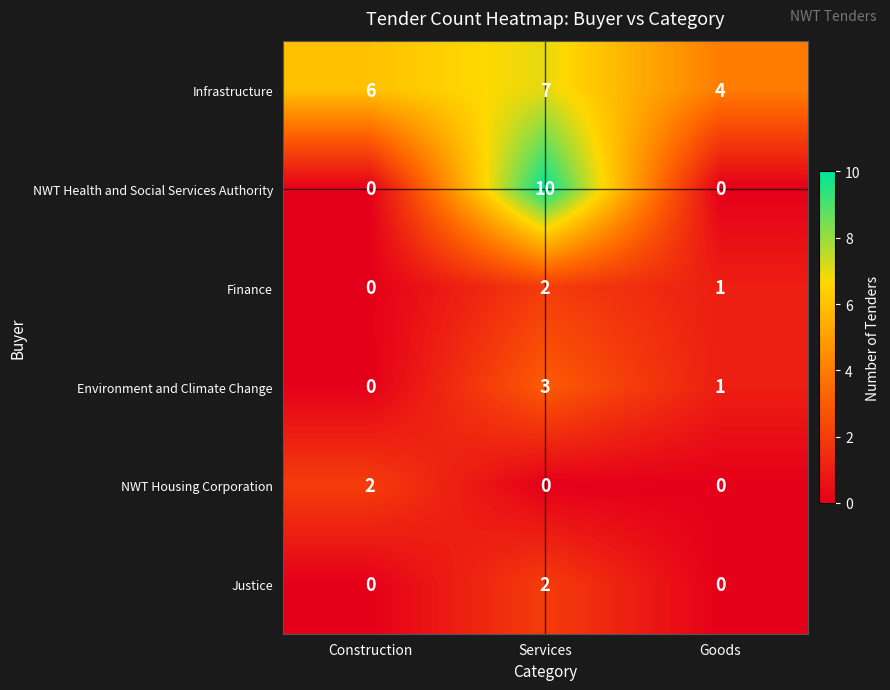

What is the difference between the maximum and minimum values in the Infrastructure series?

3